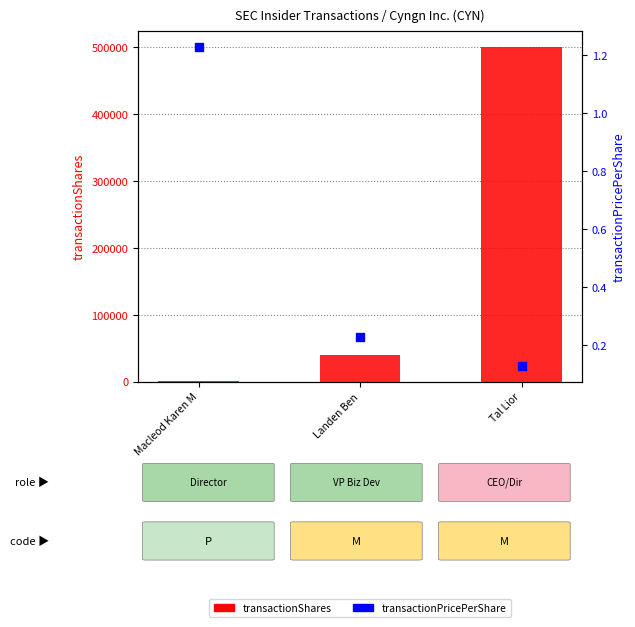

Which series reaches the maximum Y coordinate?

transactionShares